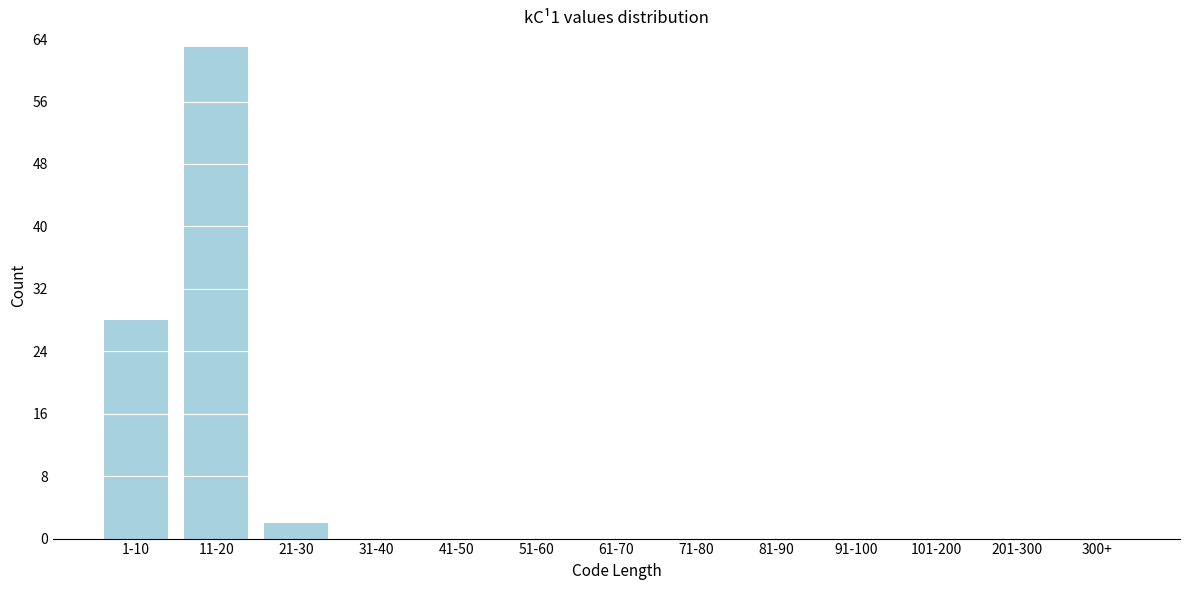

Reading left to right, what are all the values shown in this chart?

1-10=28	11-20=63	21-30=2	31-40=0	41-50=0	51-60=0	61-70=0	71-80=0	81-90=0	91-100=0	101-200=0	201-300=0	300+=0